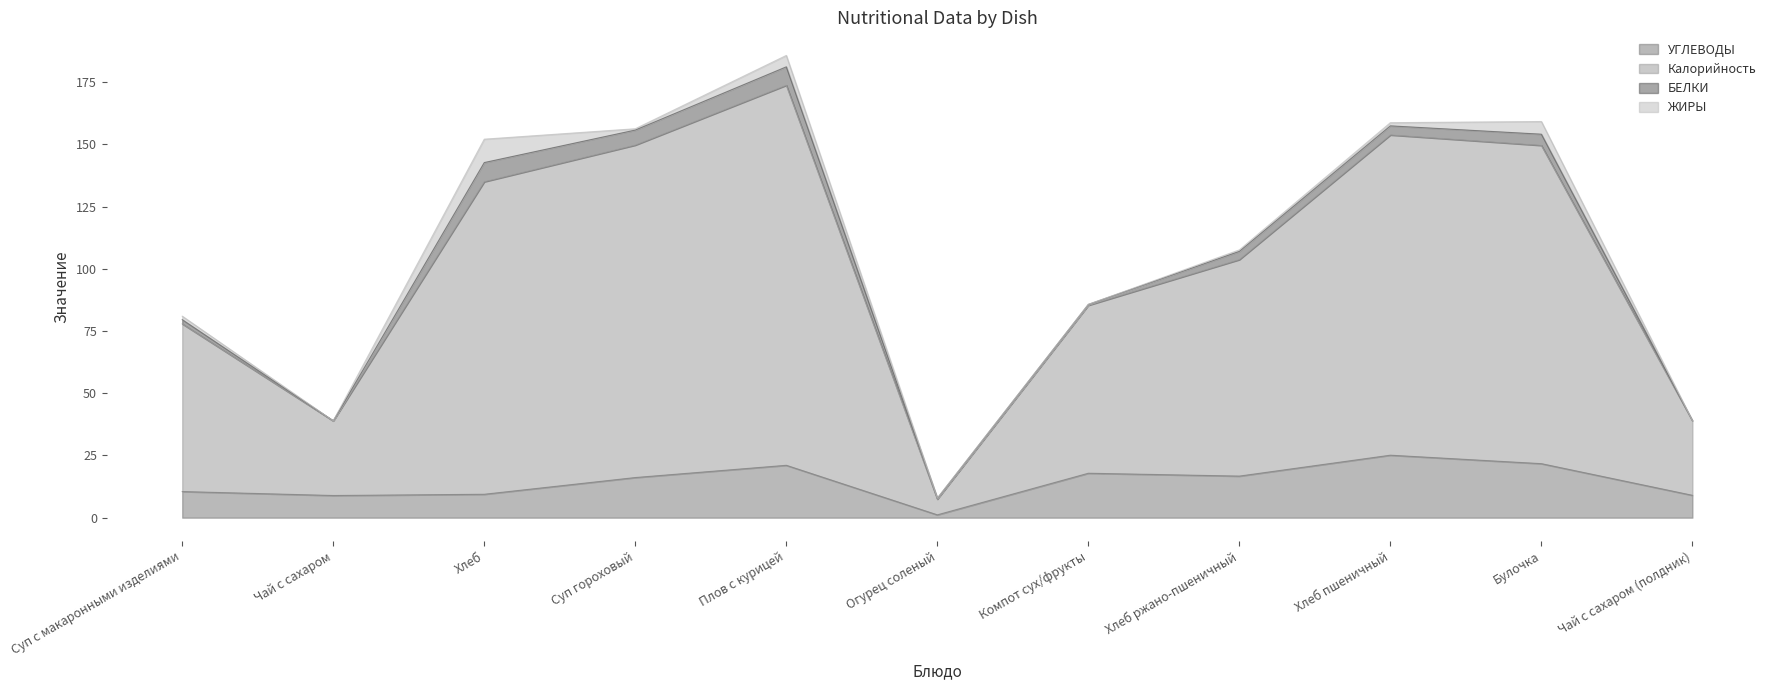

What is the total value across all series at Хлеб ржано-пшеничный?

107.6